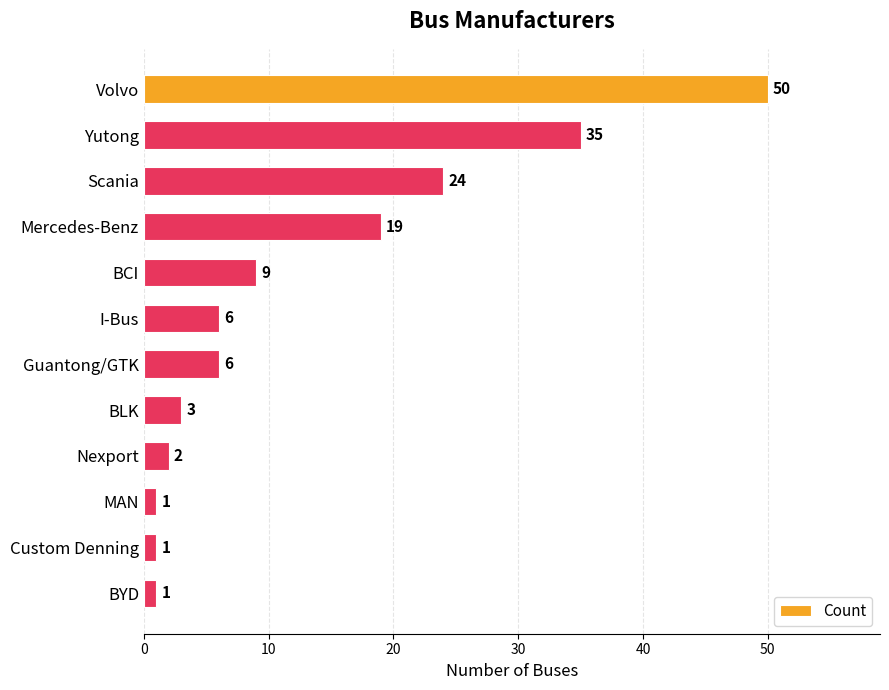

How many bars are there in total?

12